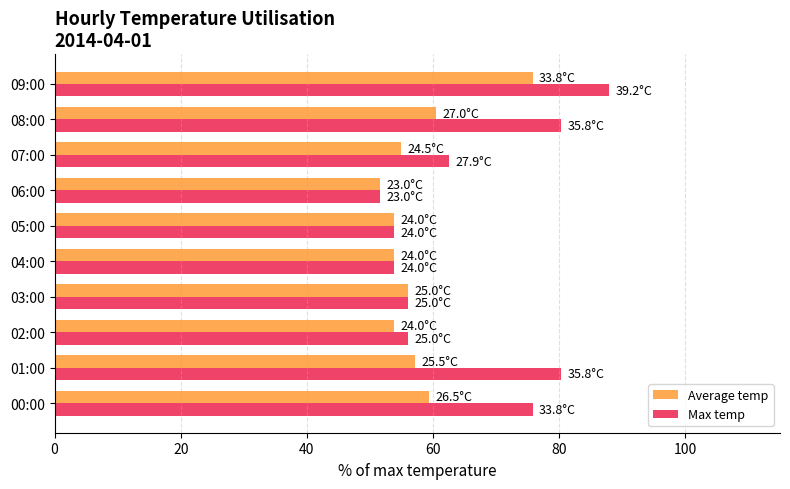

Which series has the largest total across all categories?

Max temp